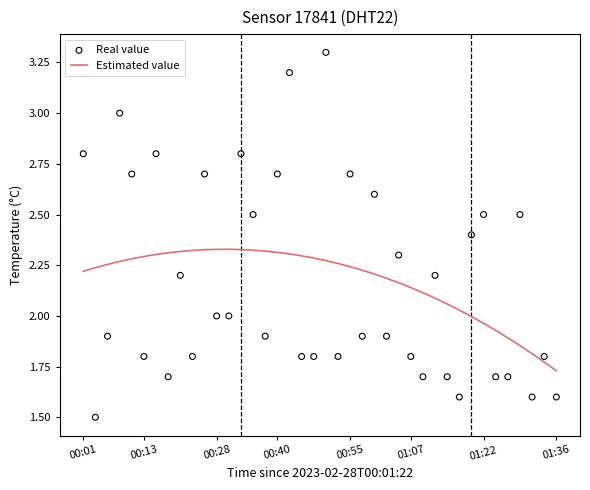

What is the change in value from 00:06 to 00:40?

+0.8